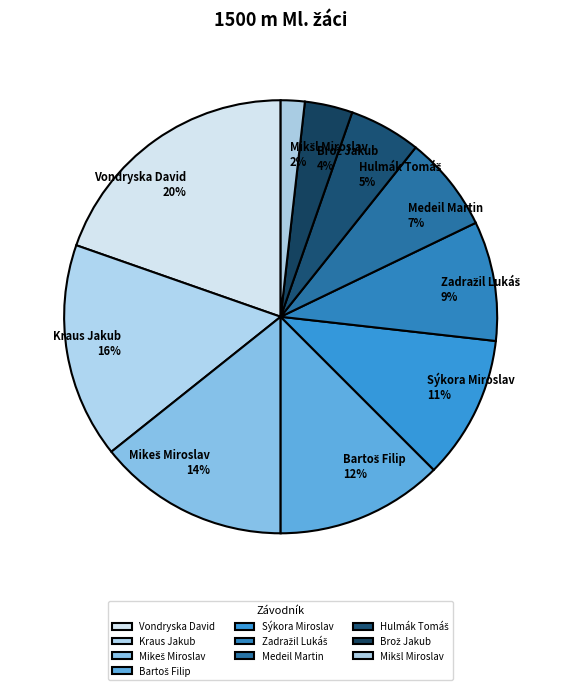

Does Medeil Martin represent more than half of the total?

No